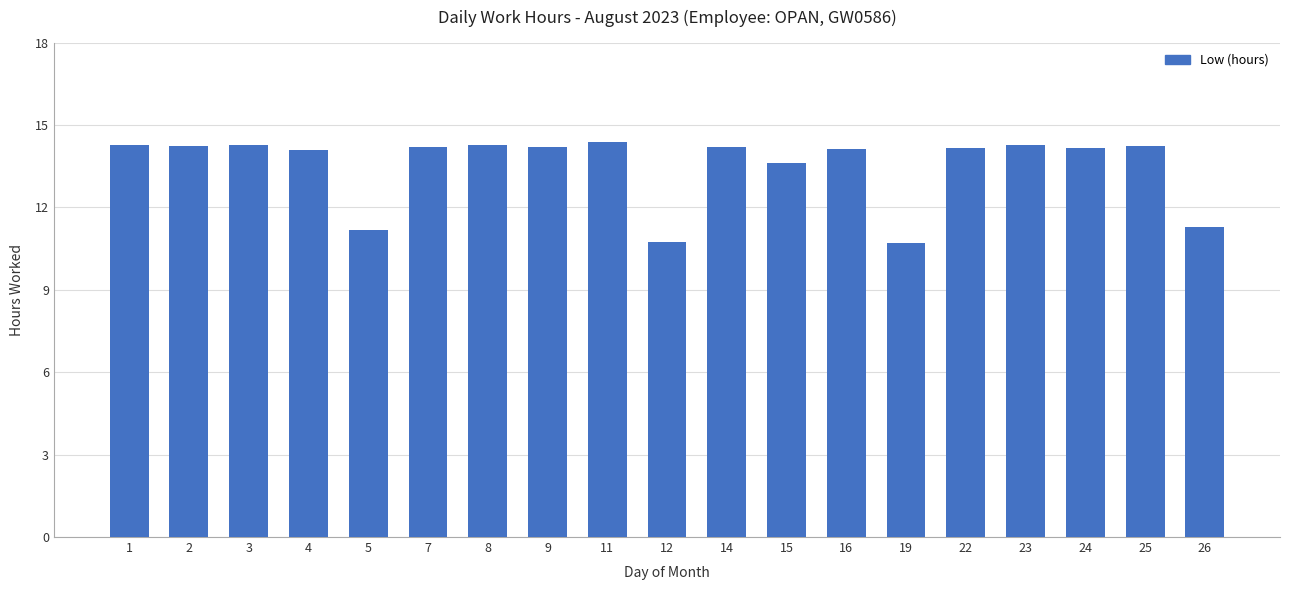

What is the ratio of the value at 24 to the value at 14?

1.0